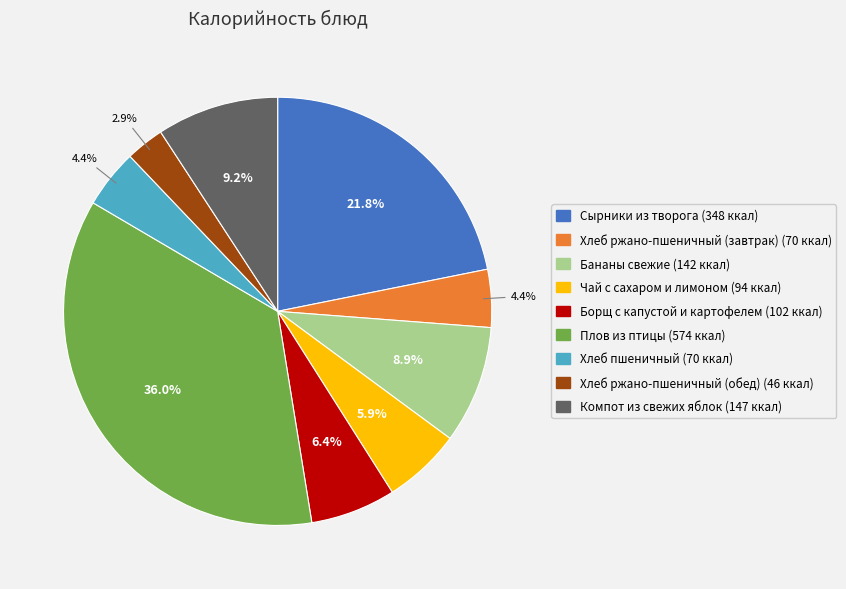

Approximately how many times larger is the value at Бананы свежие compared to Борщ с капустой и картофелем?

1.4